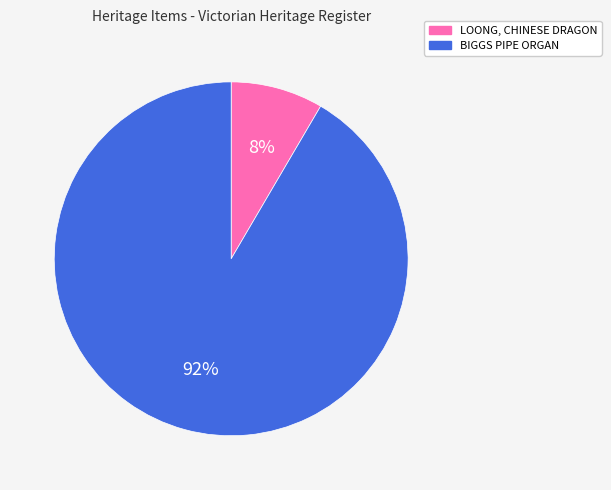

To the nearest percent, what is the combined percentage of LOONG, CHINESE DRAGON and BIGGS PIPE ORGAN?

100%